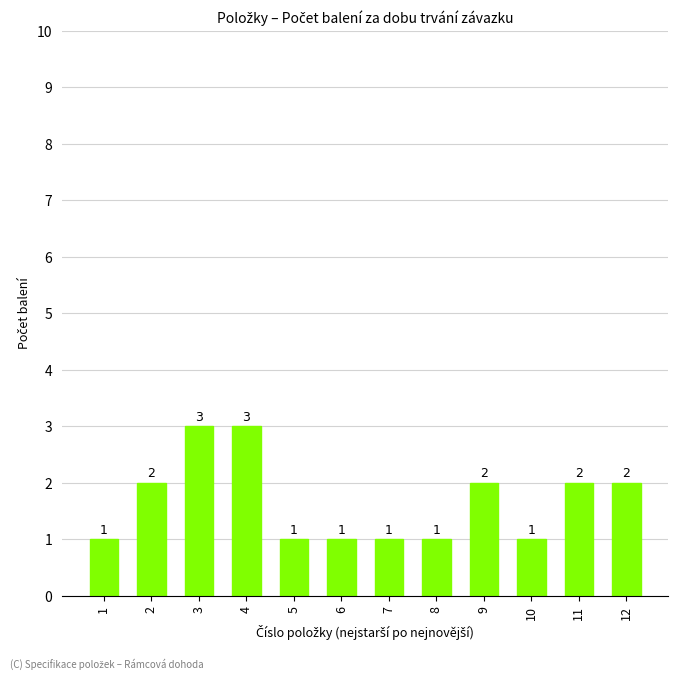

True or false: the data shows 2 at 12.

True